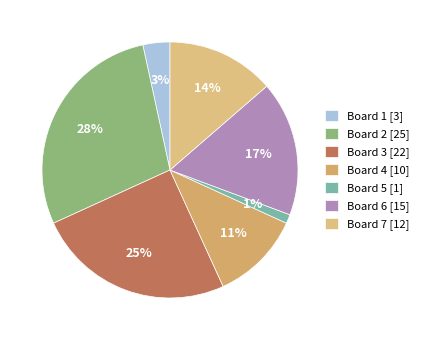

How many slices are in this pie chart?

7